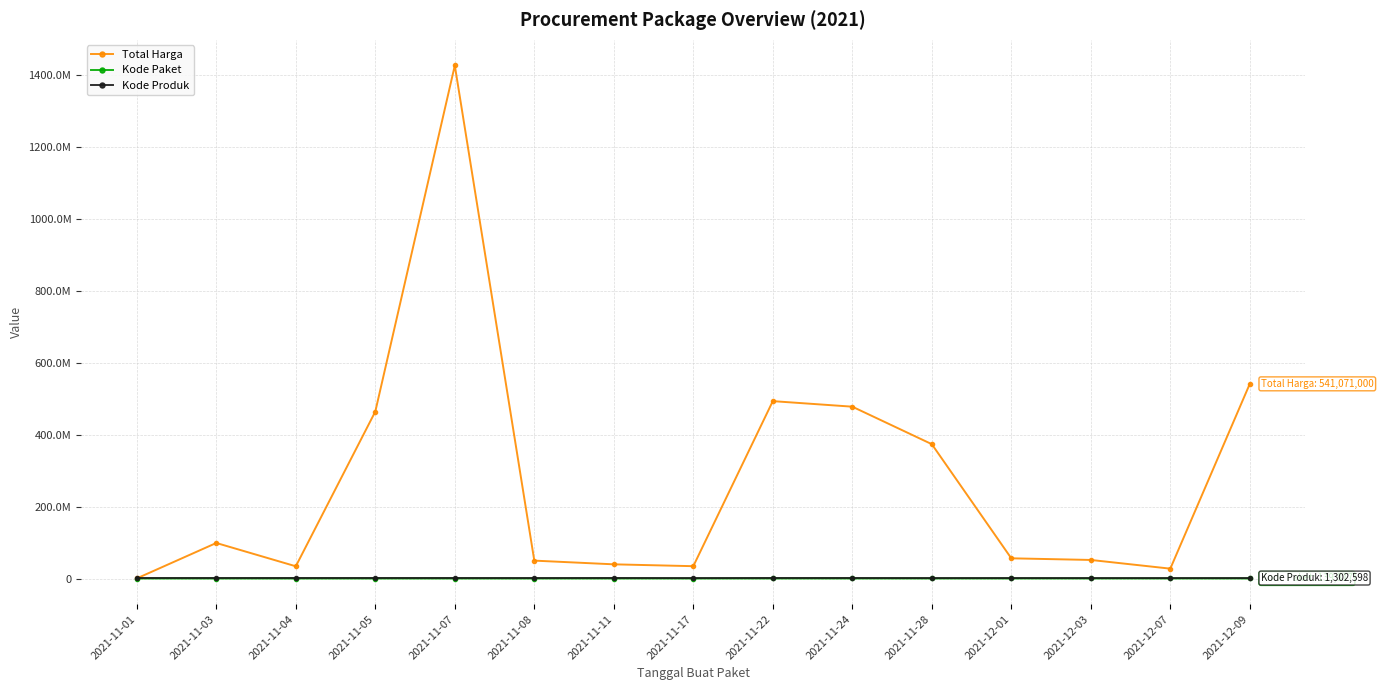

Is this an area chart (filled region under the line)?

No